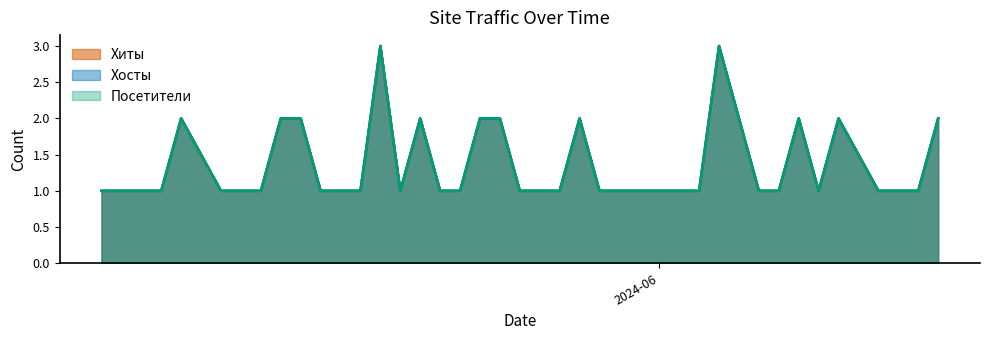

Rank the series by their maximum value, from lowest to highest.

Хиты, Хосты, Посетители